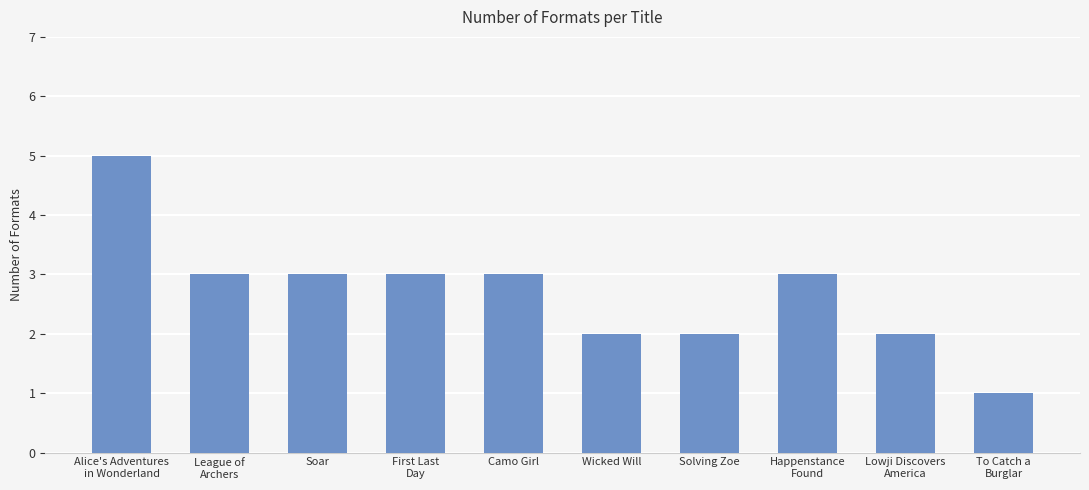

Count the values in the range 2 to 3.

8